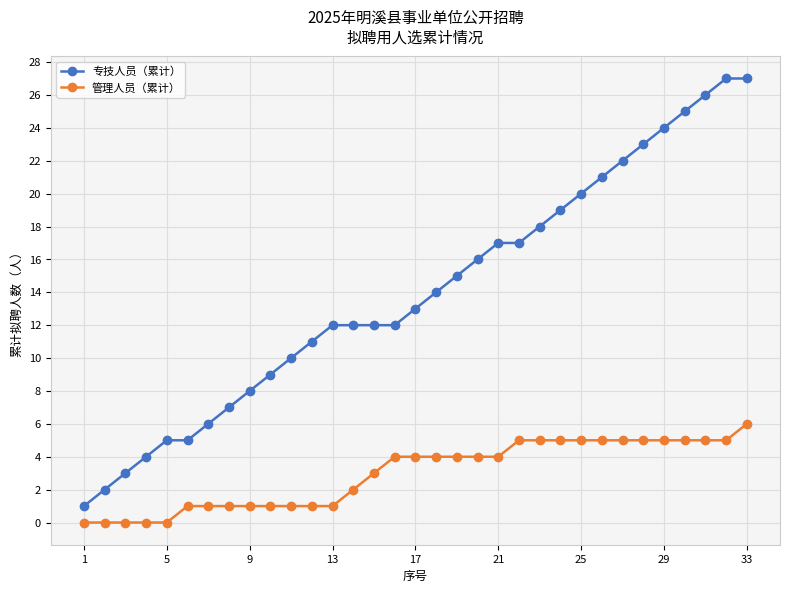

Which series has the largest total across all categories?

专技人员（累计）